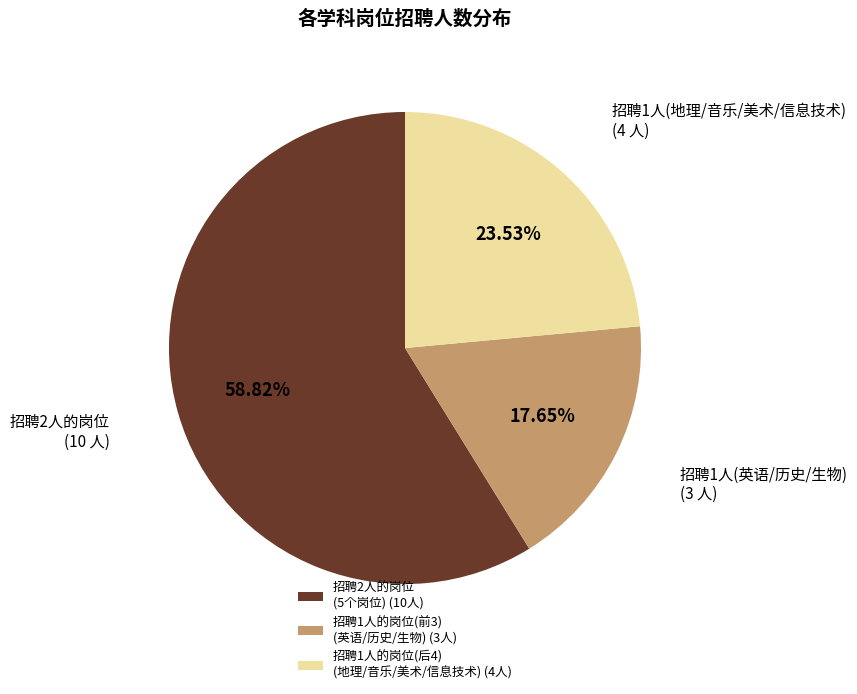

How many segments does this pie chart have?

3